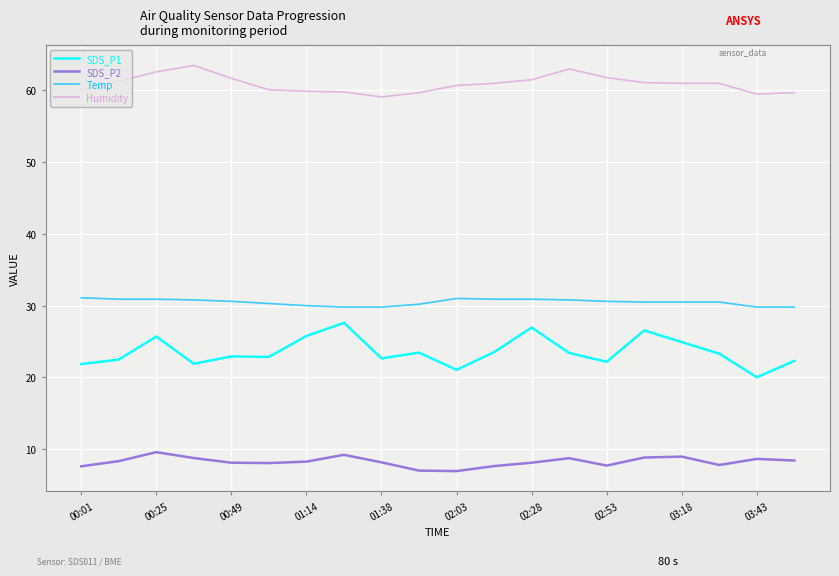

Rank the series by their maximum value, from highest to lowest.

Humidity, Temp, SDS_P1, SDS_P2